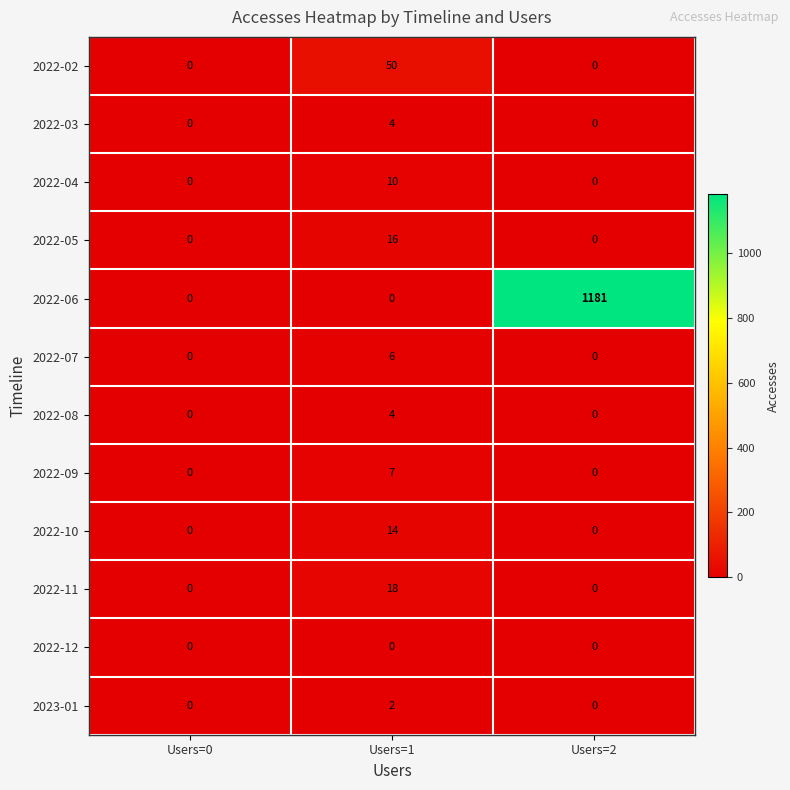

How many distinct data groups are displayed?

12